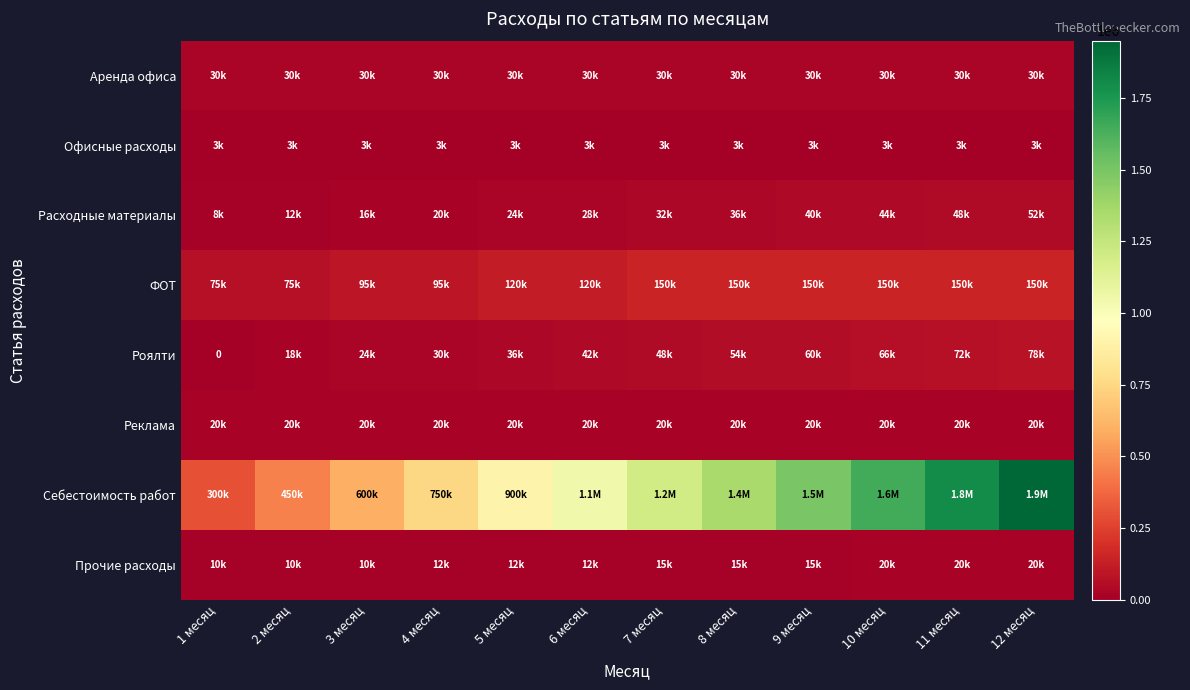

What is the difference between the second highest and second lowest values in the ФОТ series?

75000